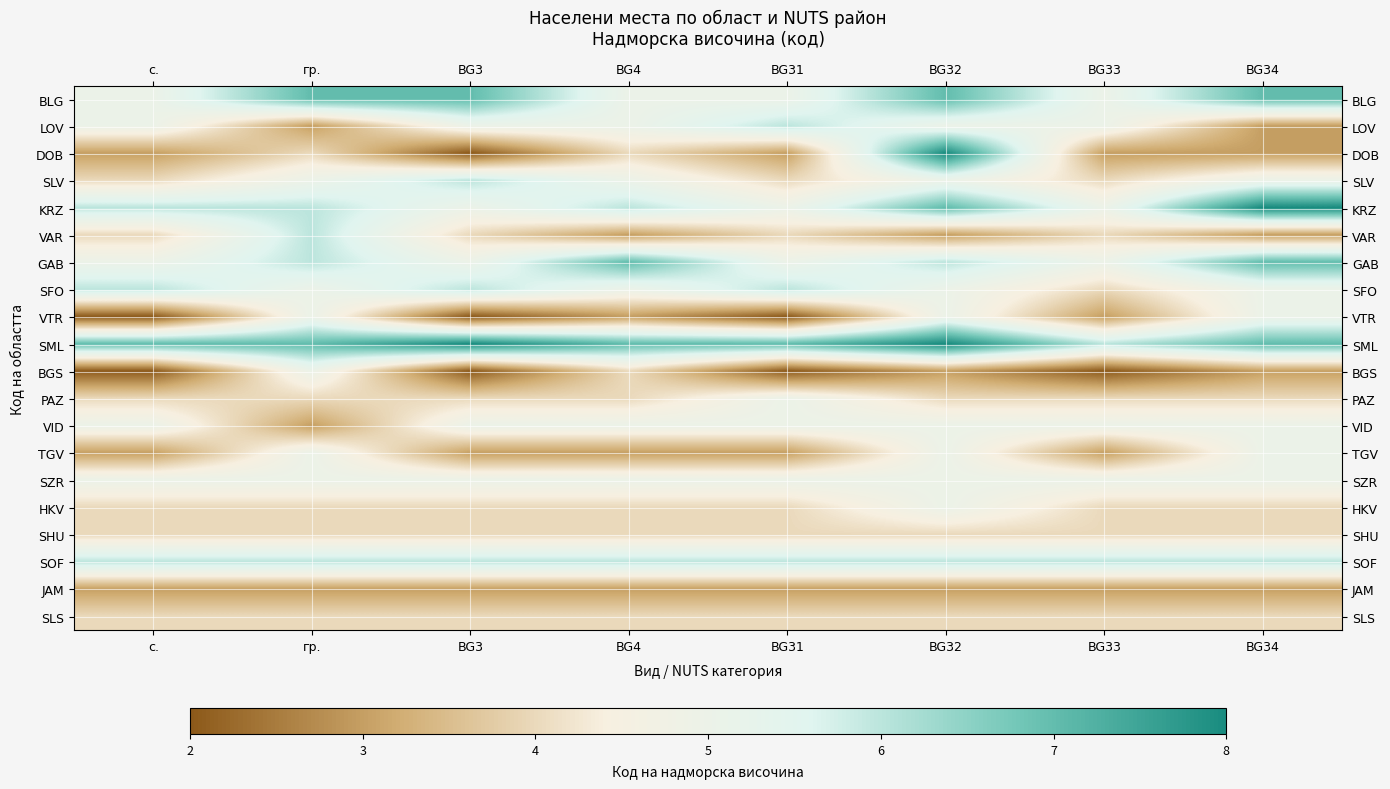

Reading right to left, list all the values displayed in this chart.

BLG: BG34=7	BG33=5	BG32=7	BG31=5	BG4=5	BG3=7	гр.=7	с.=5
LOV: BG34=3	BG33=5	BG32=5	BG31=6	BG4=5	BG3=5	гр.=3	с.=5
DOB: BG34=3	BG33=3	BG32=8	BG31=3	BG4=4	BG3=2	гр.=4	с.=3
SLV: BG34=5	BG33=4	BG32=5	BG31=4	BG4=5	BG3=6	гр.=5	с.=4
KRZ: BG34=8	BG33=5	BG32=7	BG31=5	BG4=6	BG3=5	гр.=6	с.=6
VAR: BG34=3	BG33=4	BG32=3	BG31=4	BG4=3	BG3=4	гр.=6	с.=4
GAB: BG34=7	BG33=5	BG32=6	BG31=5	BG4=7	BG3=5	гр.=6	с.=5
SFO: BG34=5	BG33=4	BG32=5	BG31=6	BG4=5	BG3=6	гр.=5	с.=6
VTR: BG34=5	BG33=3	BG32=5	BG31=2	BG4=3	BG3=2	гр.=5	с.=2
SML: BG34=7	BG33=6	BG32=8	BG31=7	BG4=7	BG3=8	гр.=7	с.=7
BGS: BG34=3	BG33=2	BG32=3	BG31=2	BG4=4	BG3=2	гр.=5	с.=2
PAZ: BG34=4	BG33=4	BG32=4	BG31=5	BG4=4	BG3=4	гр.=4	с.=4
VID: BG34=5	BG33=5	BG32=5	BG31=5	BG4=5	BG3=5	гр.=3	с.=5
TGV: BG34=5	BG33=3	BG32=5	BG31=3	BG4=3	BG3=3	гр.=5	с.=3
SZR: BG34=5	BG33=5	BG32=5	BG31=5	BG4=5	BG3=5	гр.=5	с.=5
HKV: BG34=4	BG33=4	BG32=5	BG31=4	BG4=4	BG3=4	гр.=4	с.=4
SHU: BG34=4	BG33=4	BG32=4	BG31=4	BG4=4	BG3=4	гр.=4	с.=4
SOF: BG34=6	BG33=6	BG32=6	BG31=6	BG4=6	BG3=6	гр.=6	с.=6
JAM: BG34=3	BG33=3	BG32=3	BG31=3	BG4=3	BG3=3	гр.=3	с.=3
SLS: BG34=4	BG33=4	BG32=4	BG31=4	BG4=4	BG3=4	гр.=4	с.=4